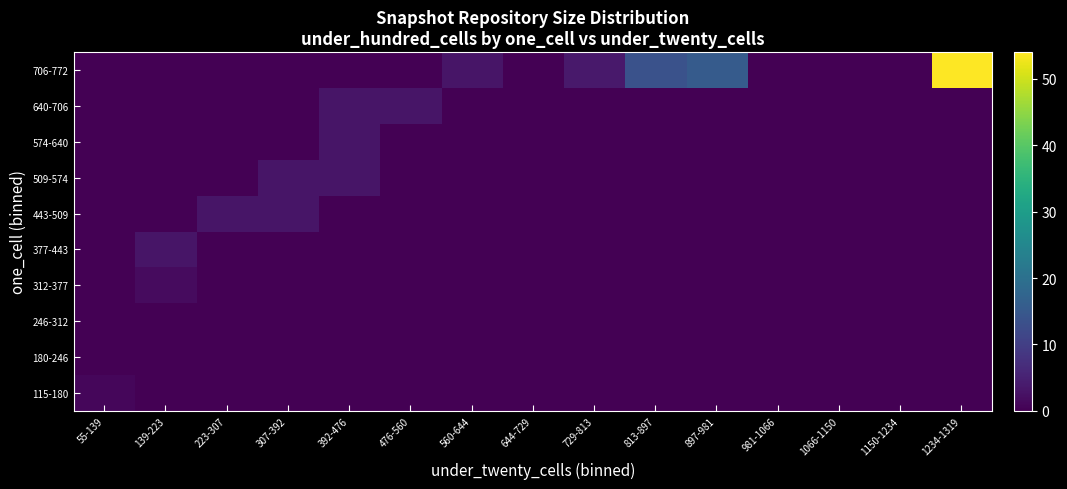

Which series has the largest total across all categories?

706-772